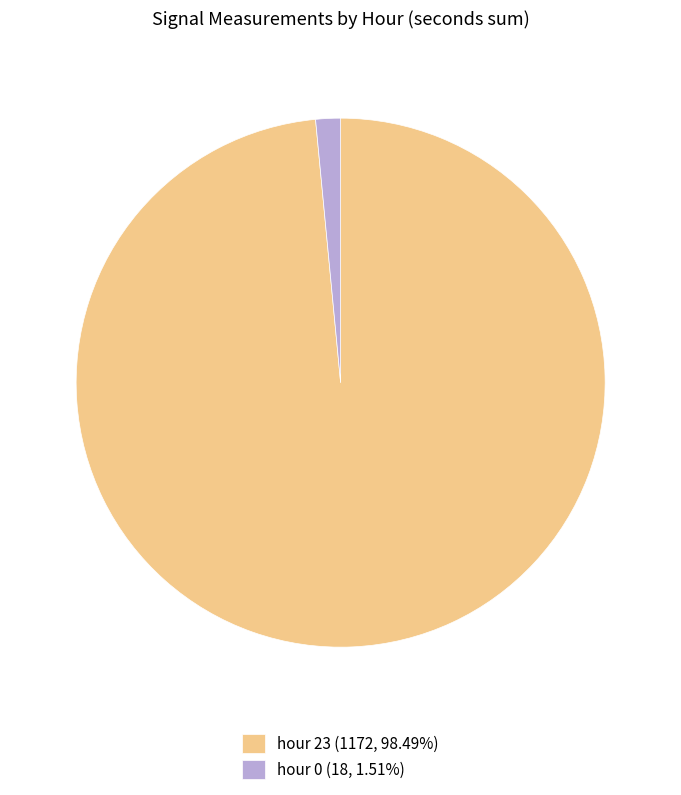

Do hour 23 (1172, 98.49%) and hour 0 (18, 1.51%) together represent more than half of the pie?

Yes